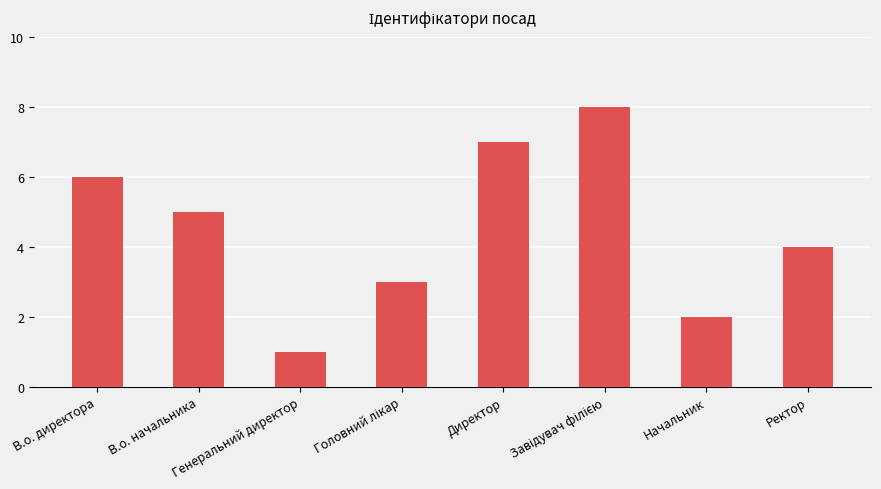

Between В.о. директора and В.о. начальника, which is larger?

В.о. директора